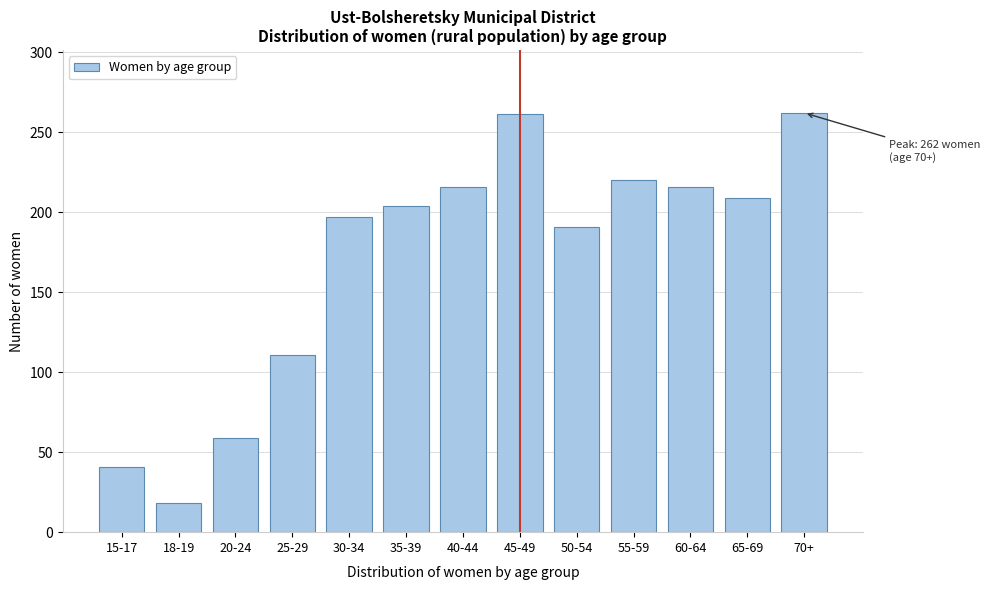

Which has a higher value, 25-29 or 45-49?

45-49